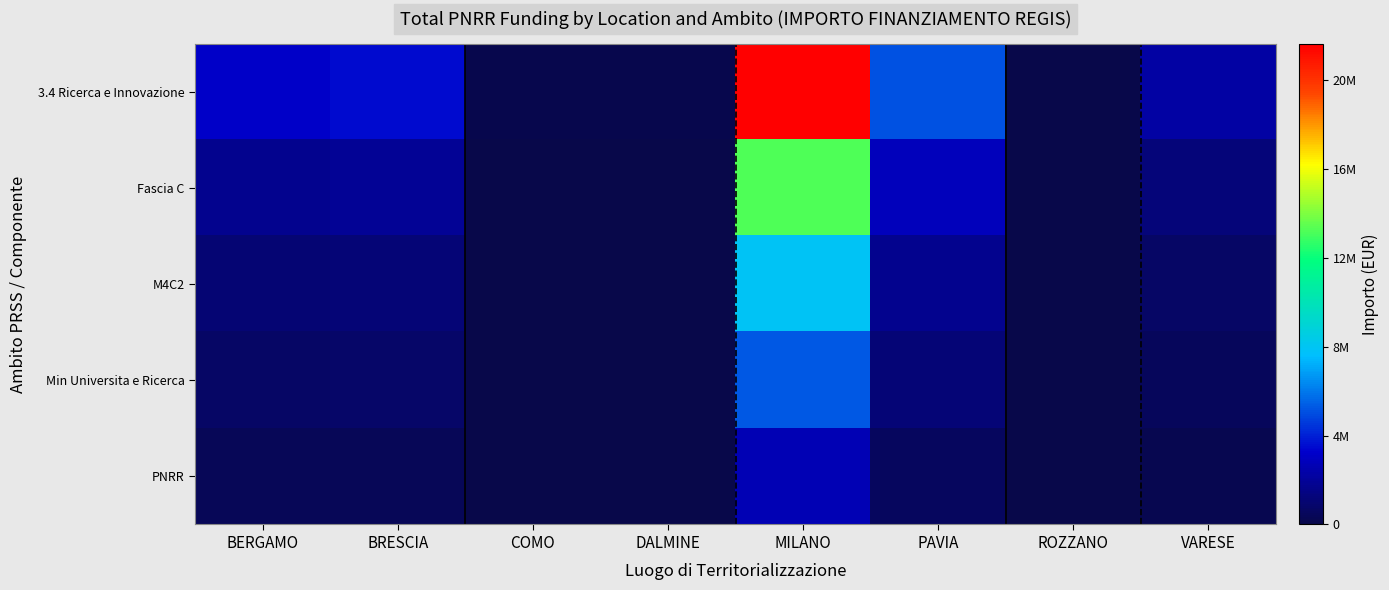

What is the spread (max minus min) of values at BERGAMO?

2835834.2